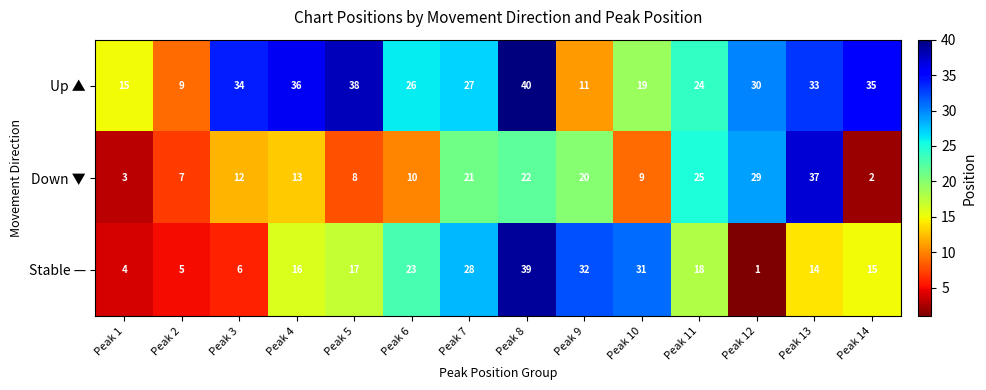

Is it true that Up ▲ equals 33 at Peak 13?

True